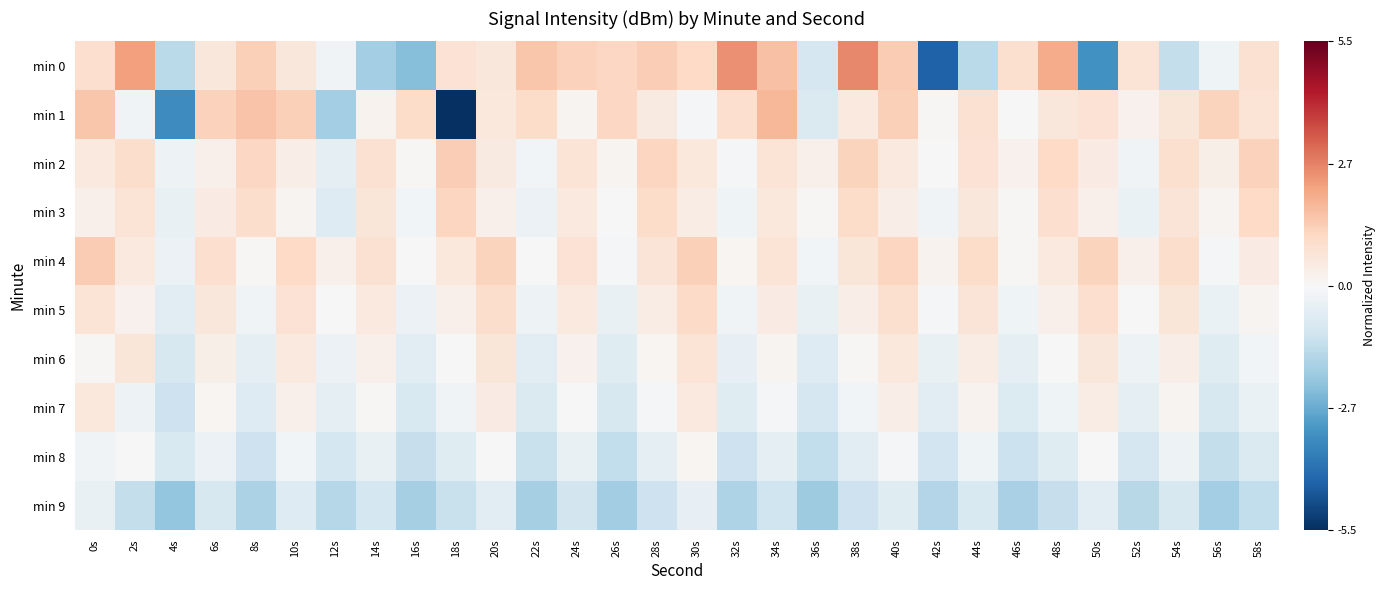

Reading left to right, what are all the values shown in this chart?

min 0: 0s=0.9	2s=2.3	4s=-1.5	6s=0.6	8s=1.3	10s=0.6	12s=-0.2	14s=-1.9	16s=-2.3	18s=0.8	20s=0.6	22s=1.5	24s=1.3	26s=1.1	28s=1.4	30s=1.1	32s=2.5	34s=1.6	36s=-0.9	38s=2.6	40s=1.4	42s=-4.4	44s=-1.5	46s=0.9	48s=2.1	50s=-3.3	52s=0.7	54s=-1.3	56s=-0.2	58s=0.9
min 1: 0s=1.5	2s=-0.2	4s=-3.5	6s=1.3	8s=1.6	10s=1.3	12s=-1.9	14s=0.2	16s=1.0	18s=-5.5	20s=0.6	22s=1.0	24s=0.2	26s=1.1	28s=0.5	30s=-0.1	32s=0.9	34s=1.8	36s=-0.8	38s=0.5	40s=1.3	42s=0.0	44s=0.8	46s=-0.0	48s=0.6	50s=0.8	52s=0.2	54s=0.7	56s=1.2	58s=0.7
min 2: 0s=0.5	2s=1.0	4s=-0.3	6s=0.3	8s=1.1	10s=0.4	12s=-0.5	14s=0.8	16s=0.0	18s=1.4	20s=0.5	22s=-0.1	24s=0.7	26s=0.2	28s=1.2	30s=0.6	32s=-0.1	34s=0.8	36s=0.3	38s=1.2	40s=0.6	42s=-0.0	44s=0.8	46s=0.2	48s=1.1	50s=0.4	52s=-0.2	54s=0.9	56s=0.3	58s=1.3
min 3: 0s=0.3	2s=0.8	4s=-0.4	6s=0.4	8s=1.0	10s=0.2	12s=-0.7	14s=0.7	16s=-0.1	18s=1.2	20s=0.3	22s=-0.3	24s=0.6	26s=-0.0	28s=1.0	30s=0.4	32s=-0.2	34s=0.6	36s=0.1	38s=1.0	40s=0.4	42s=-0.2	44s=0.6	46s=0.0	48s=0.9	50s=0.3	52s=-0.4	54s=0.7	56s=0.2	58s=1.1
min 4: 0s=1.4	2s=0.5	4s=-0.3	6s=0.9	8s=0.1	10s=1.1	12s=0.3	14s=0.8	16s=-0.0	18s=0.6	20s=1.2	22s=0.0	24s=0.8	26s=-0.1	28s=0.7	30s=1.3	32s=0.1	34s=0.7	36s=-0.1	38s=0.7	40s=1.2	42s=0.2	44s=1.0	46s=0.0	48s=0.6	50s=1.2	52s=0.3	54s=1.0	56s=-0.1	58s=0.4
min 5: 0s=0.7	2s=0.2	4s=-0.6	6s=0.6	8s=-0.2	10s=0.8	12s=-0.0	14s=0.6	16s=-0.3	18s=0.3	20s=1.0	22s=-0.3	24s=0.5	26s=-0.4	28s=0.4	30s=1.1	32s=-0.2	34s=0.4	36s=-0.4	38s=0.4	40s=0.9	42s=-0.1	44s=0.7	46s=-0.2	48s=0.3	50s=0.9	52s=0.0	54s=0.7	56s=-0.4	58s=0.2
min 6: 0s=0.1	2s=0.7	4s=-0.9	6s=0.3	8s=-0.5	10s=0.5	12s=-0.3	14s=0.3	16s=-0.6	18s=0.0	20s=0.7	22s=-0.6	24s=0.2	26s=-0.7	28s=0.1	30s=0.8	32s=-0.5	34s=0.2	36s=-0.7	38s=0.1	40s=0.6	42s=-0.4	44s=0.4	46s=-0.5	48s=-0.0	50s=0.6	52s=-0.3	54s=0.4	56s=-0.6	58s=-0.1
min 7: 0s=0.6	2s=-0.3	4s=-1.1	6s=0.1	8s=-0.7	10s=0.3	12s=-0.5	14s=0.0	16s=-0.8	18s=-0.2	20s=0.4	22s=-0.8	24s=0.0	26s=-0.9	28s=-0.1	30s=0.6	32s=-0.7	34s=-0.1	36s=-0.9	38s=-0.1	40s=0.4	42s=-0.6	44s=0.2	46s=-0.8	48s=-0.2	50s=0.4	52s=-0.5	54s=0.2	56s=-0.9	58s=-0.4
min 8: 0s=-0.2	2s=0.0	4s=-0.8	6s=-0.3	8s=-1.2	10s=-0.1	12s=-1.0	14s=-0.4	16s=-1.3	18s=-0.6	20s=0.0	22s=-1.2	24s=-0.4	26s=-1.3	28s=-0.5	30s=0.1	32s=-1.1	34s=-0.5	36s=-1.4	38s=-0.6	40s=-0.1	42s=-1.0	44s=-0.2	46s=-1.2	48s=-0.7	50s=-0.0	52s=-0.9	54s=-0.3	56s=-1.3	58s=-0.8
min 9: 0s=-0.4	2s=-1.3	4s=-2.1	6s=-0.9	8s=-1.7	10s=-0.7	12s=-1.6	14s=-1.0	16s=-1.8	18s=-1.2	20s=-0.6	22s=-1.8	24s=-1.0	26s=-1.9	28s=-1.1	30s=-0.5	32s=-1.7	34s=-1.1	36s=-2.0	38s=-1.2	40s=-0.6	42s=-1.6	44s=-0.8	46s=-1.8	48s=-1.3	50s=-0.6	52s=-1.5	54s=-0.9	56s=-1.9	58s=-1.4